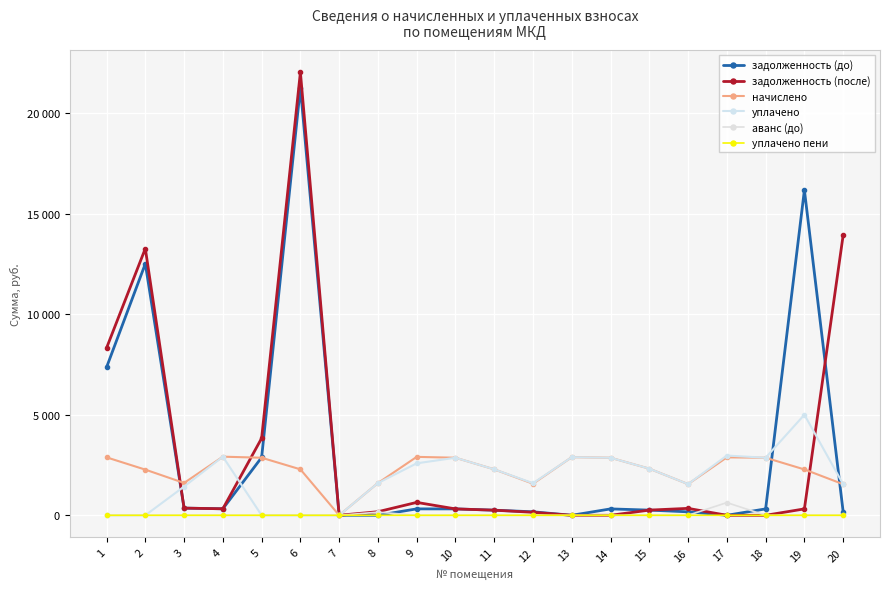

True or false: задолженность (после) and задолженность (до) cross at least once.

True